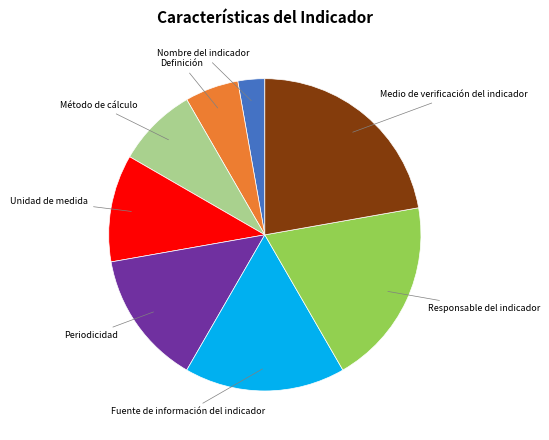

Count the number of slices in the pie.

8